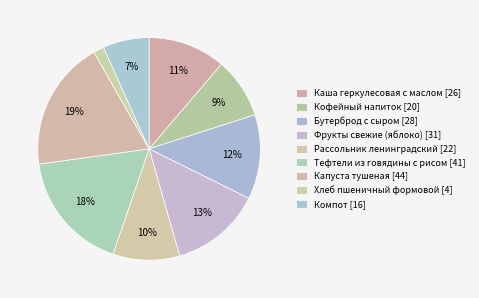

How many segments does this pie chart have?

9